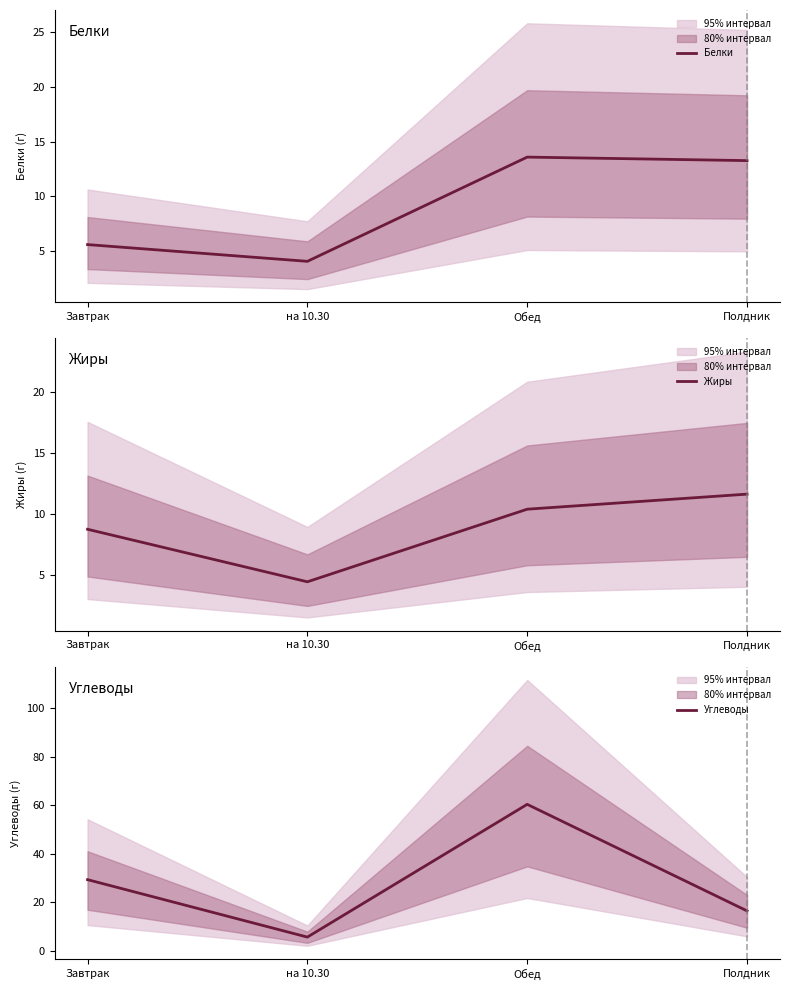

Which series has the largest range (max minus min)?

Углеводы